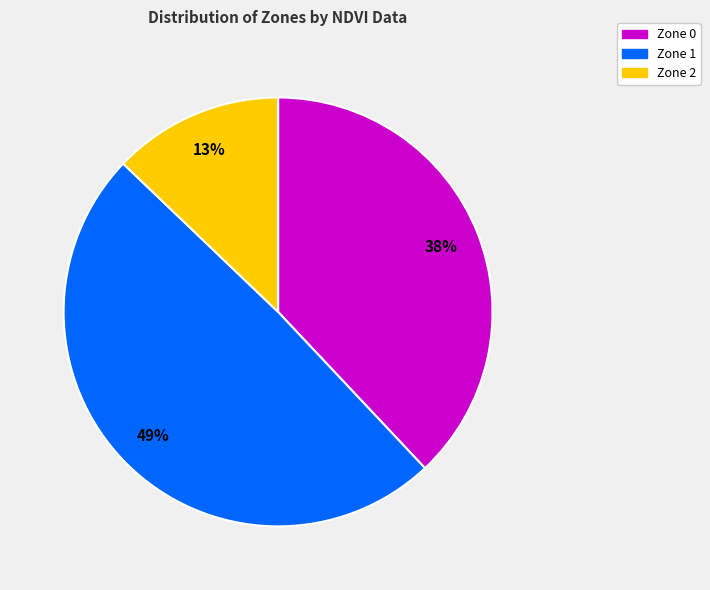

Is the sum of Zone 2 and Zone 0 greater than half?

Yes